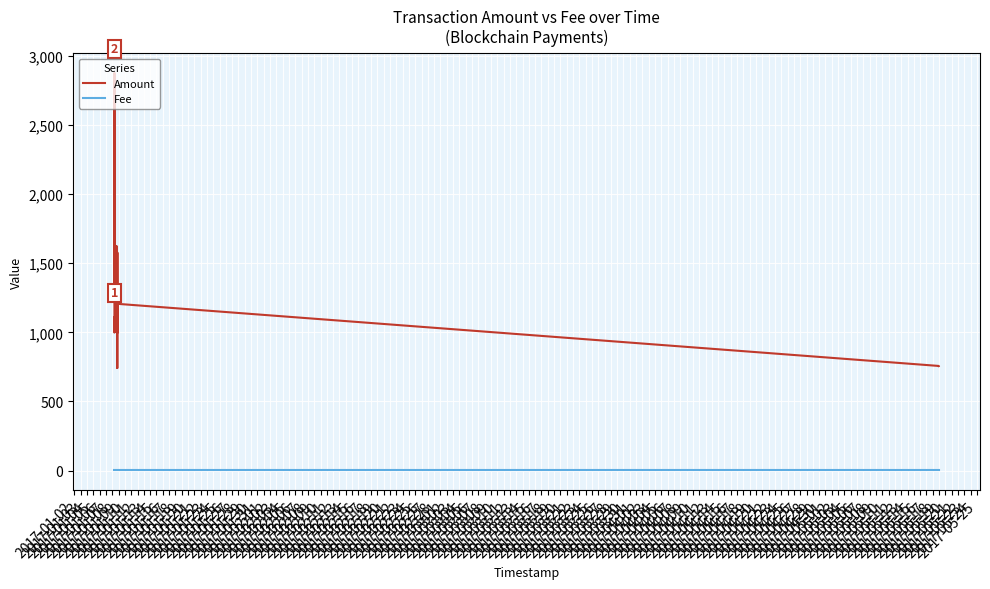

Where is the first local maximum for Amount?

2017-01-04